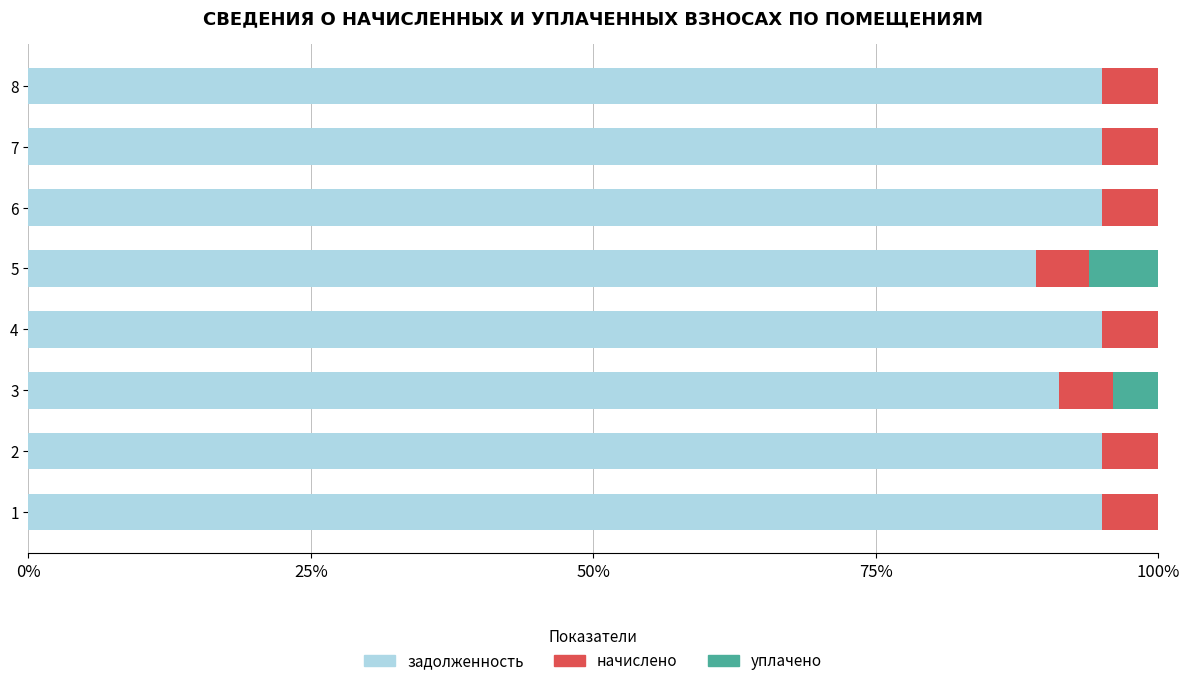

What are all the series names shown in the legend?

задолженность, начислено, уплачено